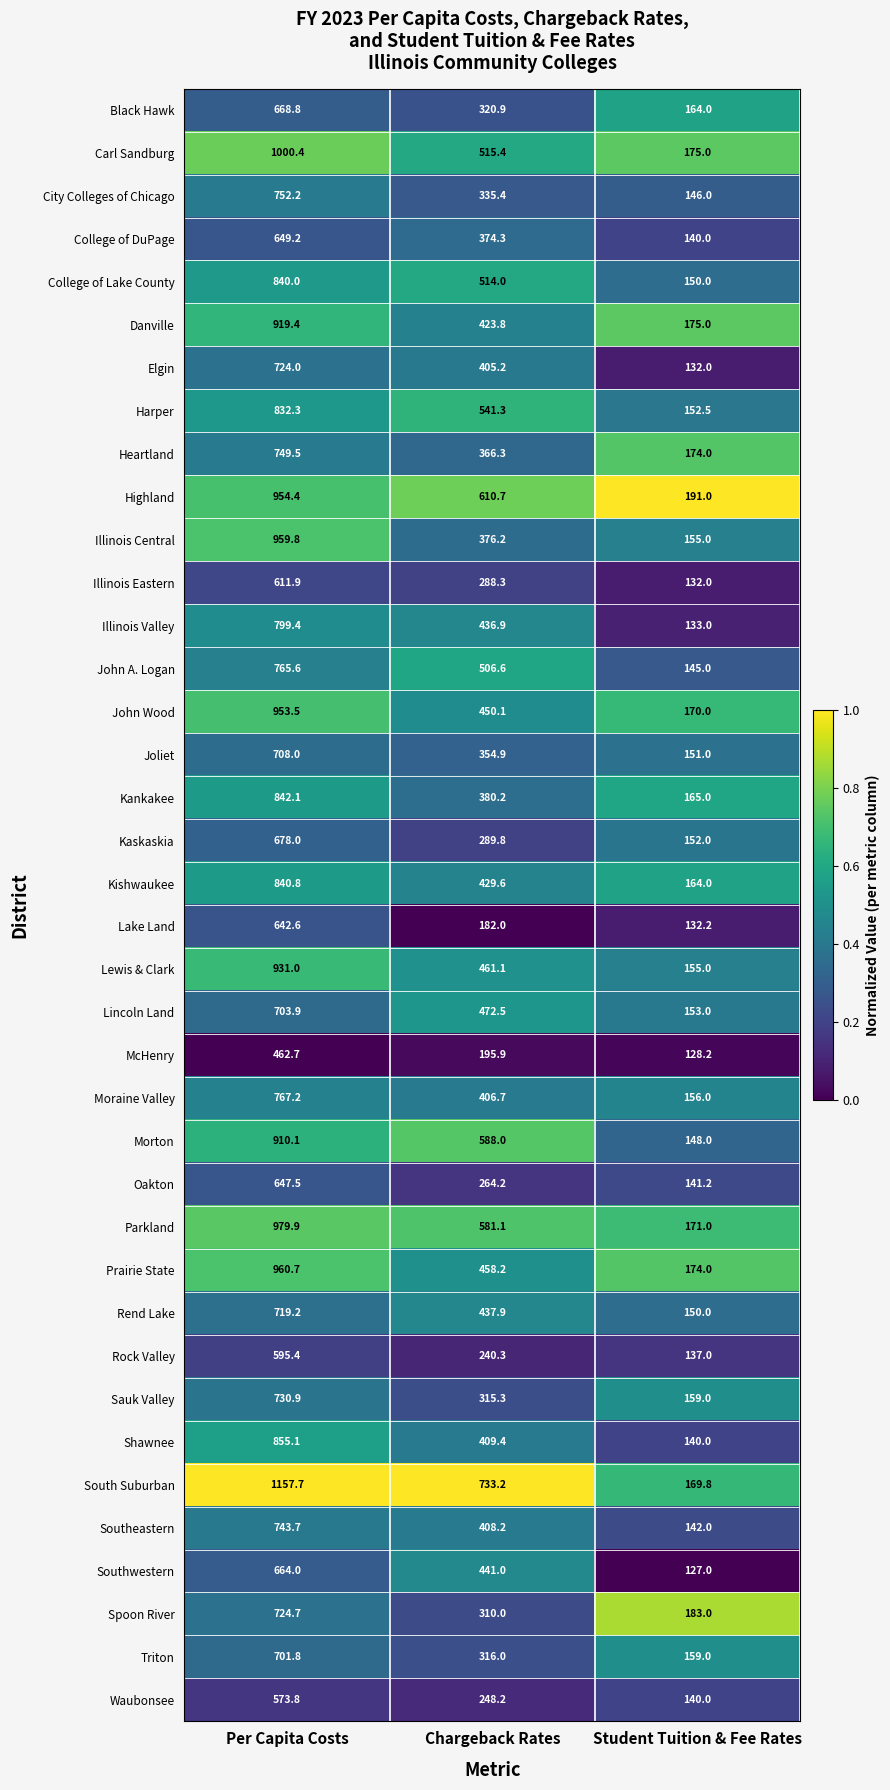

Which label corresponds to the smallest value in the chart?

Student Tuition & Fee Rates